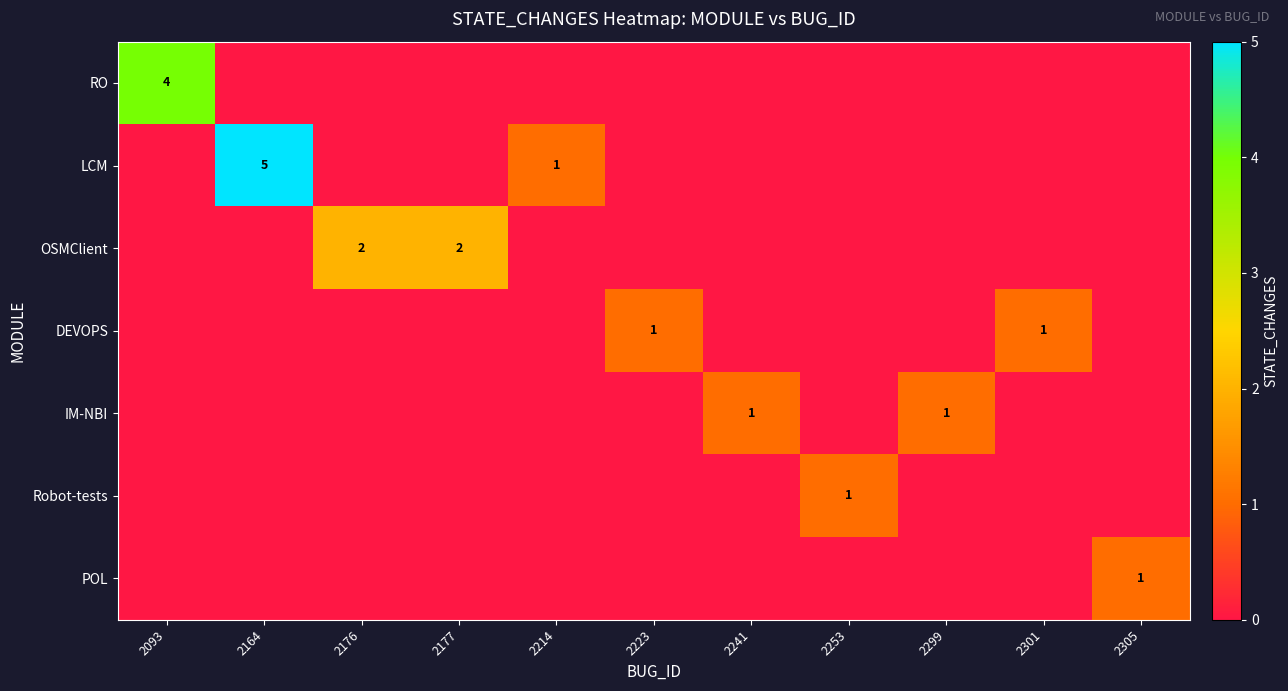

What is the spread (max minus min) of values at 2301?

1